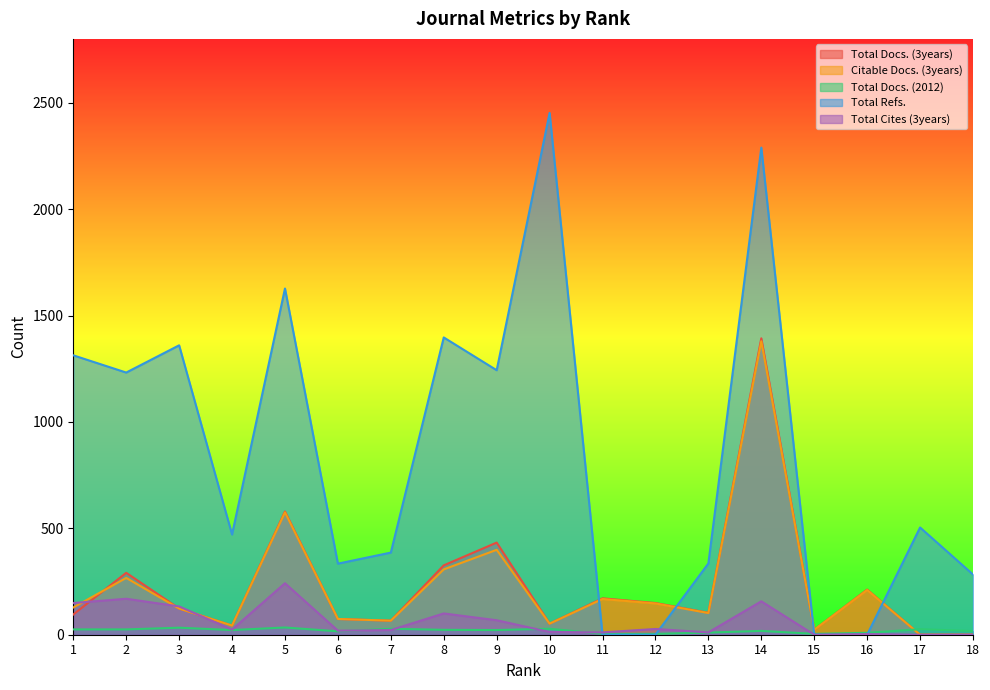

How many interior local valleys does the Total Docs. (3years) series have?

5